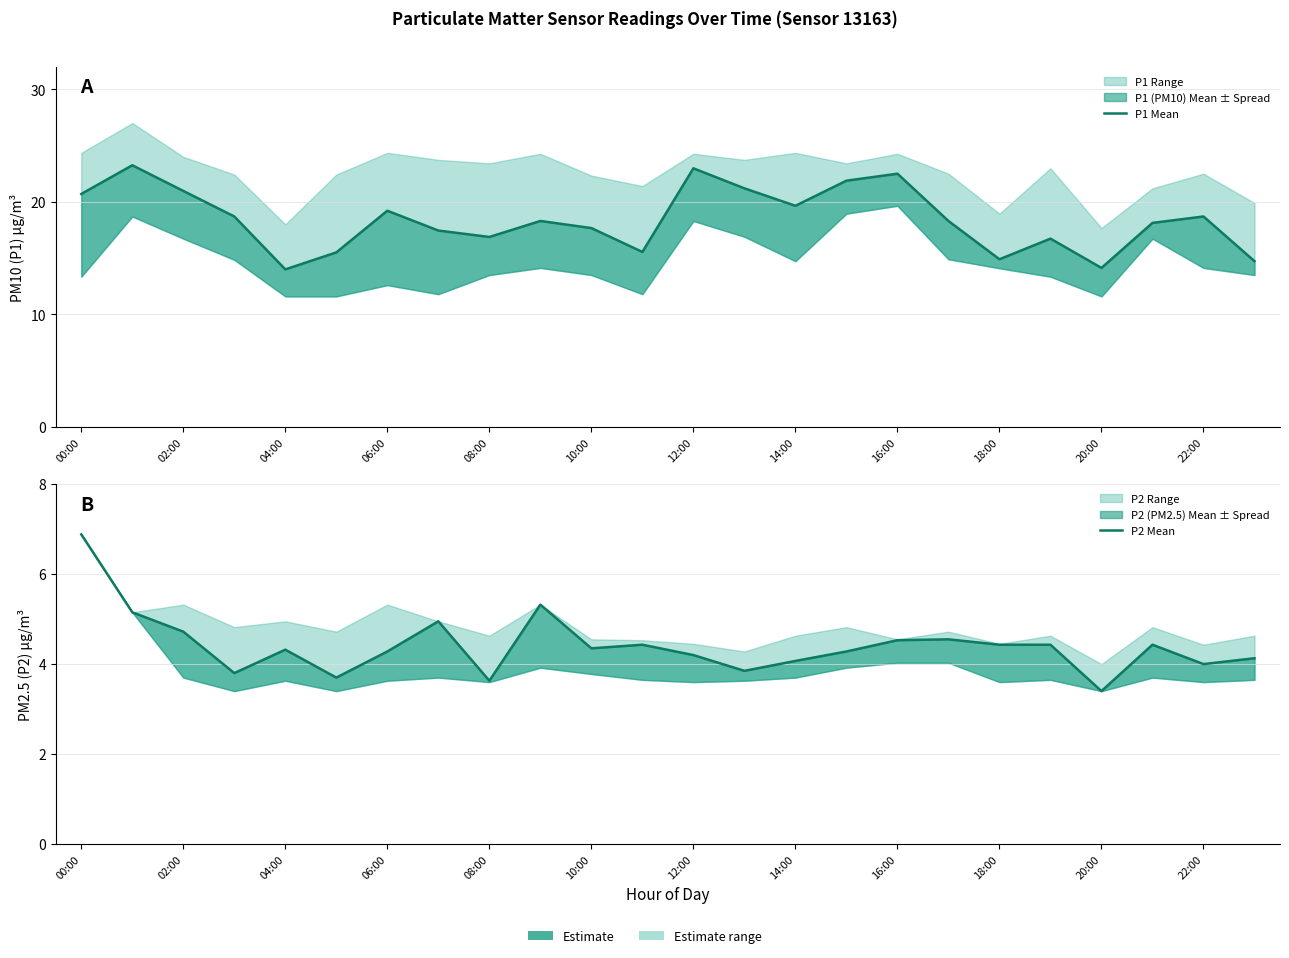

At which label does P2 Mean first exceed 4?

00:00